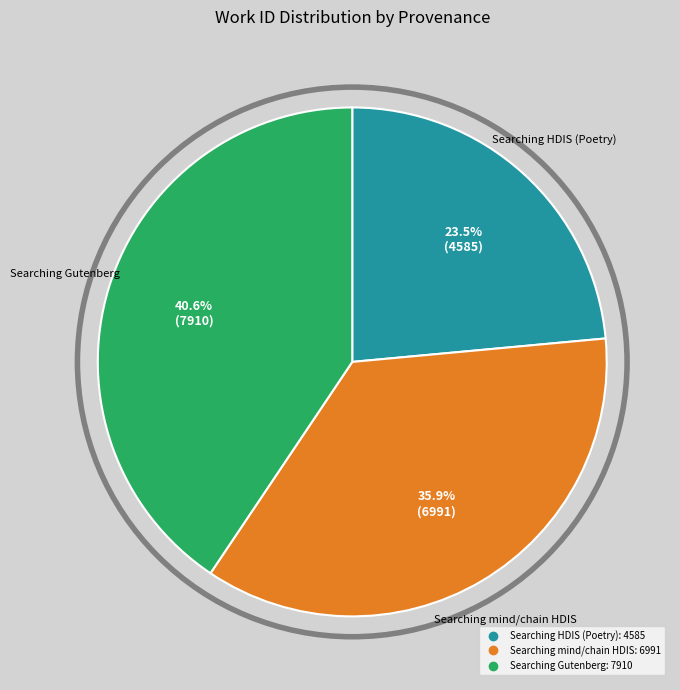

Does any single category account for the majority?

No